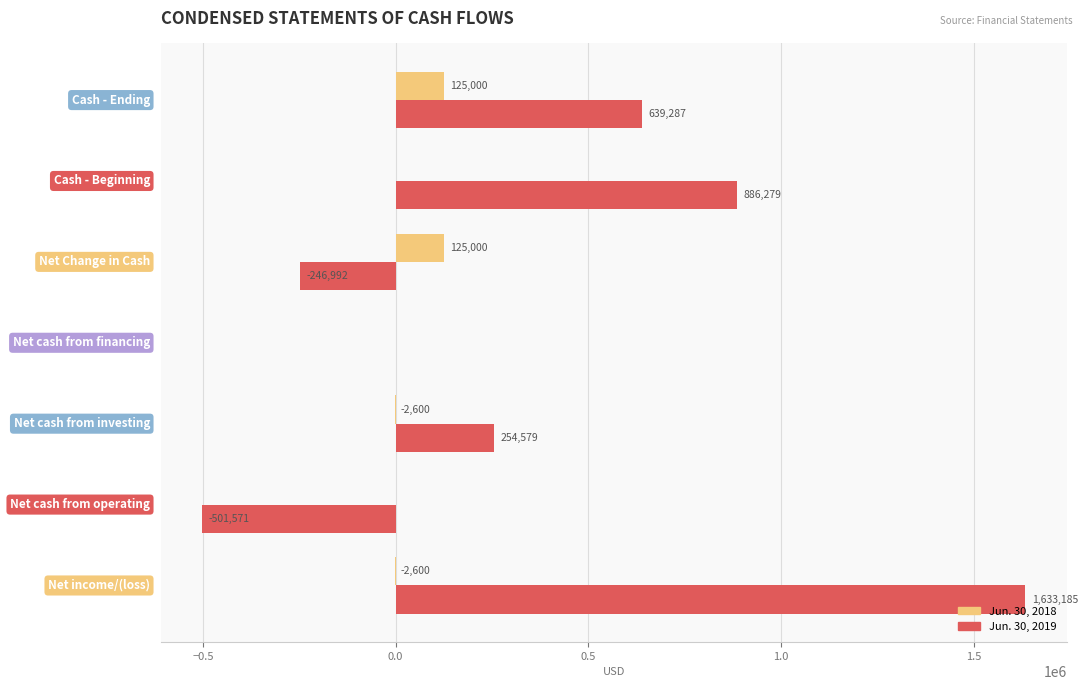

What is the sum of all Jun. 30, 2018 values?

244800